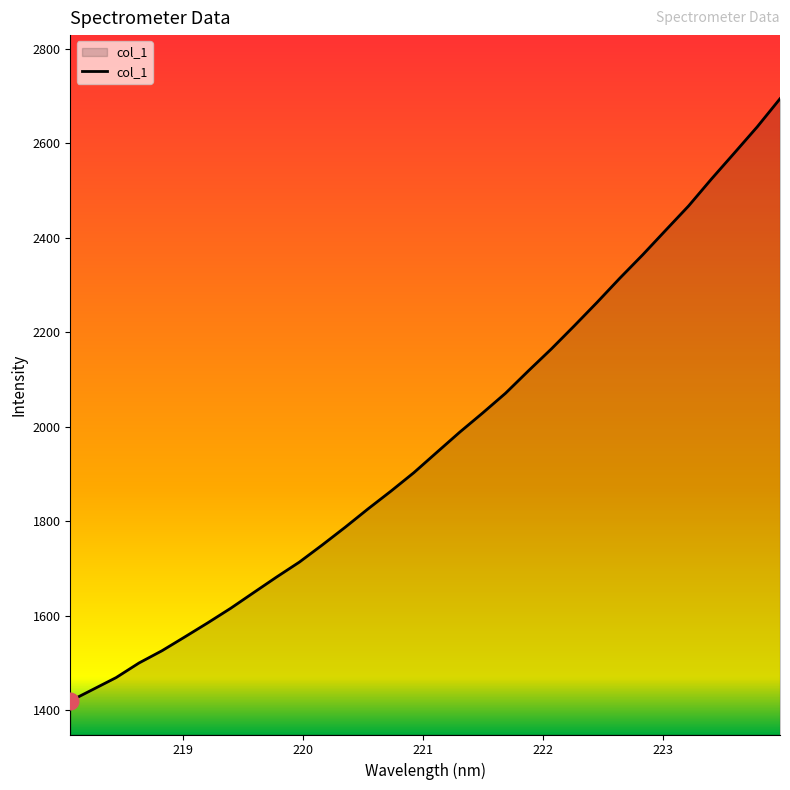

What is the greatest value displayed?

2694.4